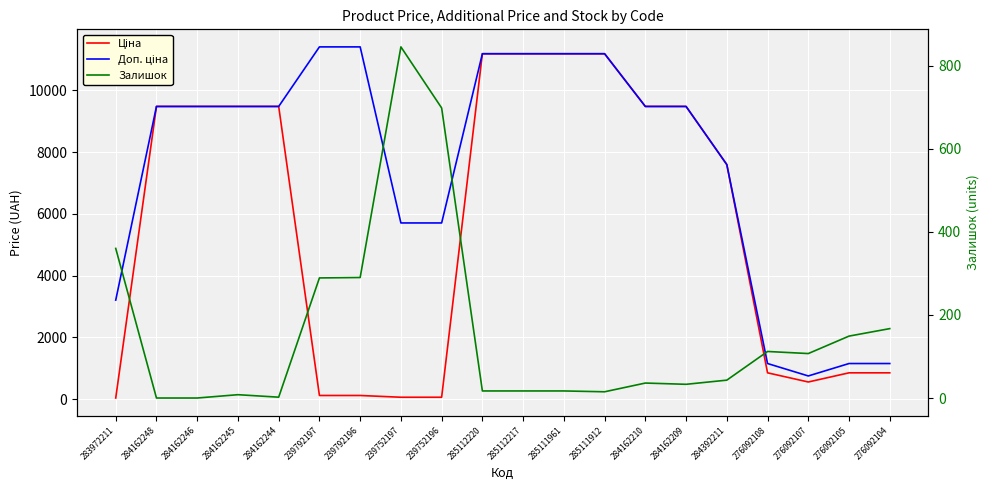

Count the number of data series in this chart.

3